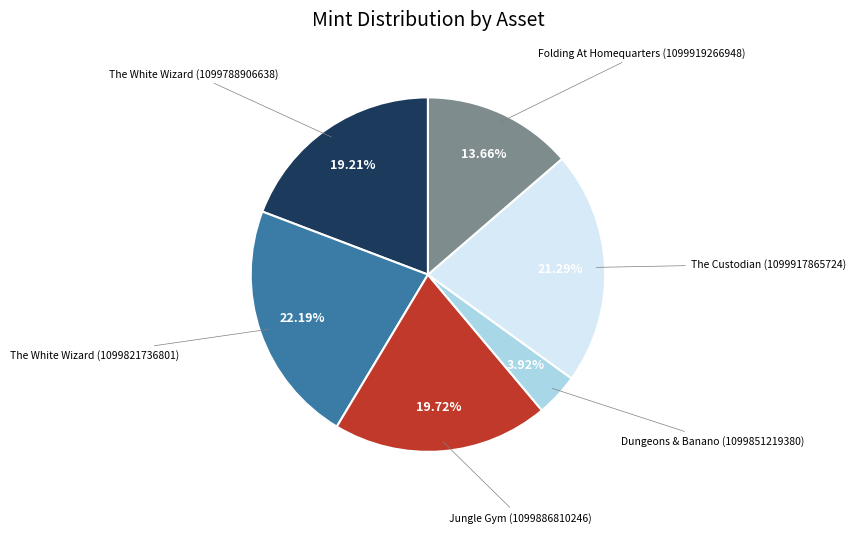

Is there any slice that represents more than half of the pie?

No